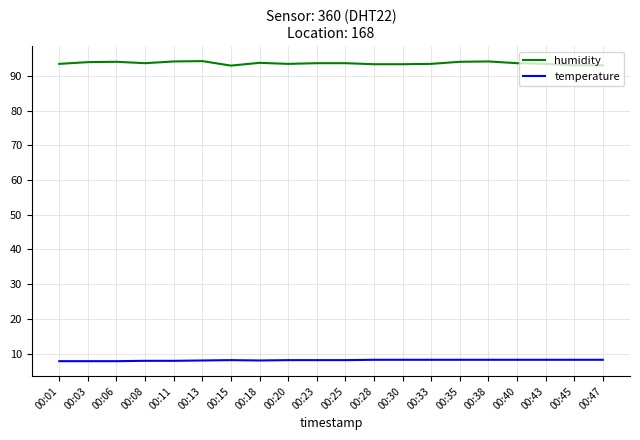

What is the smallest value displayed?

7.8